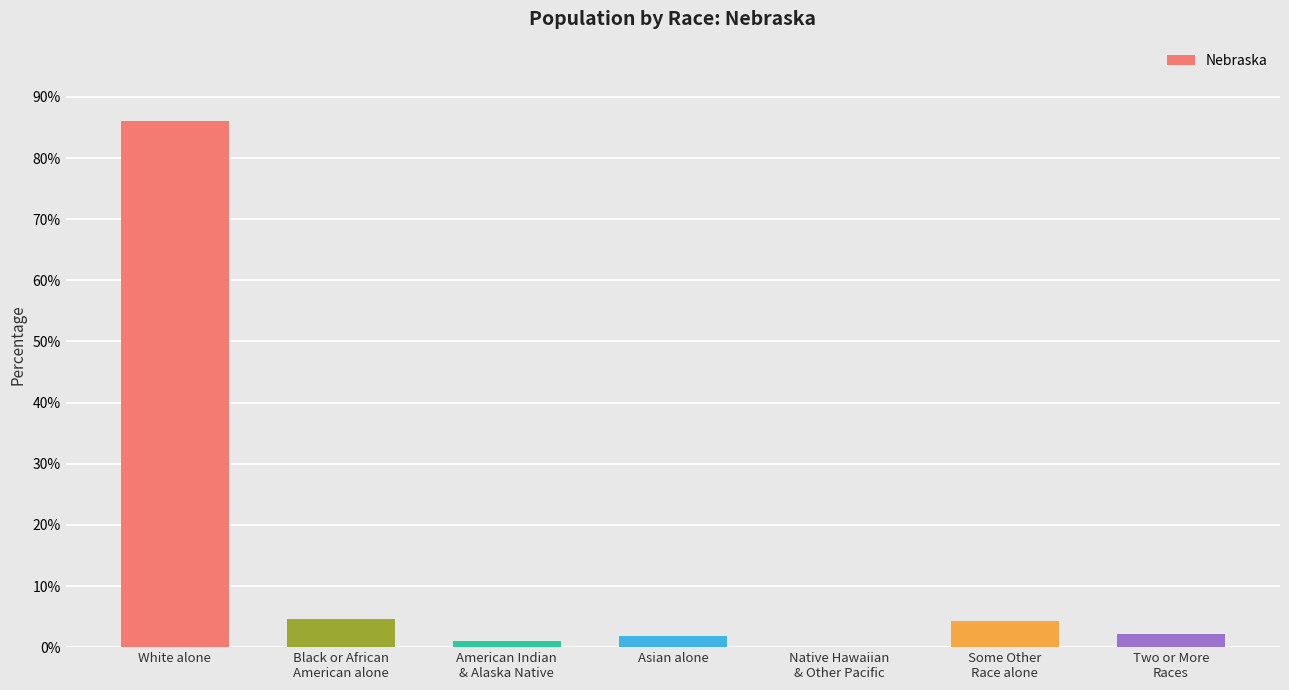

The chart shows a value of 122.3 at White alone. True or false?

False